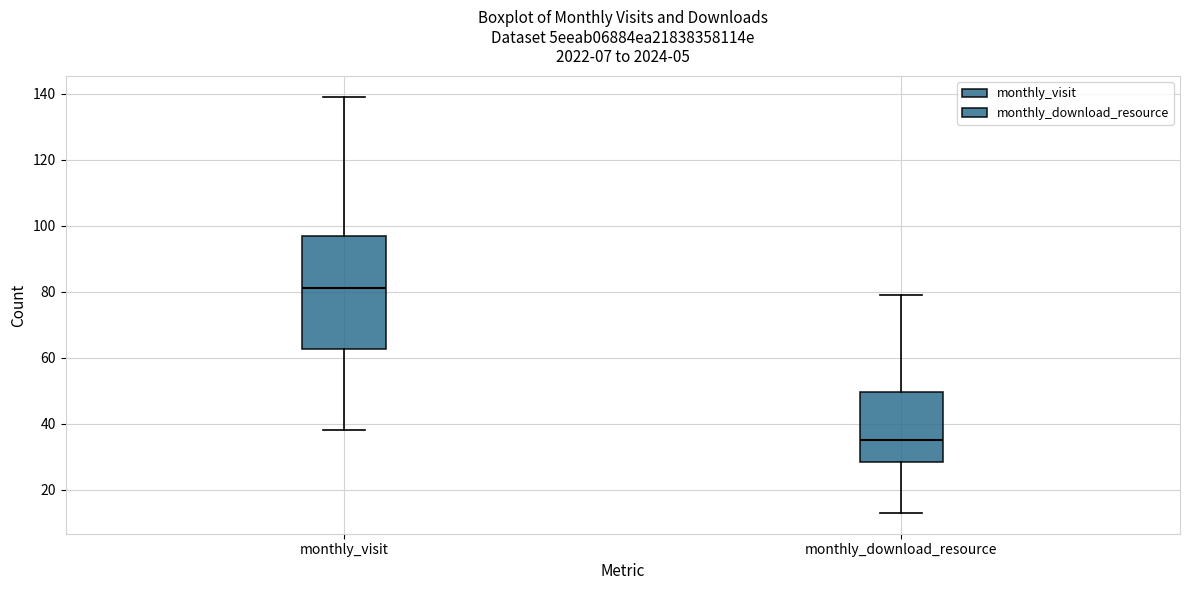

Which box has the lowest median line?

monthly_download_resource